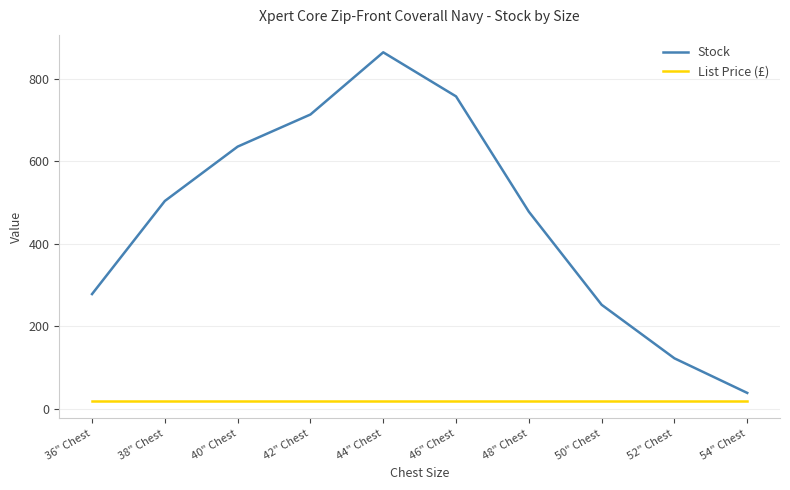

What is the average value of the Stock series?

464.5